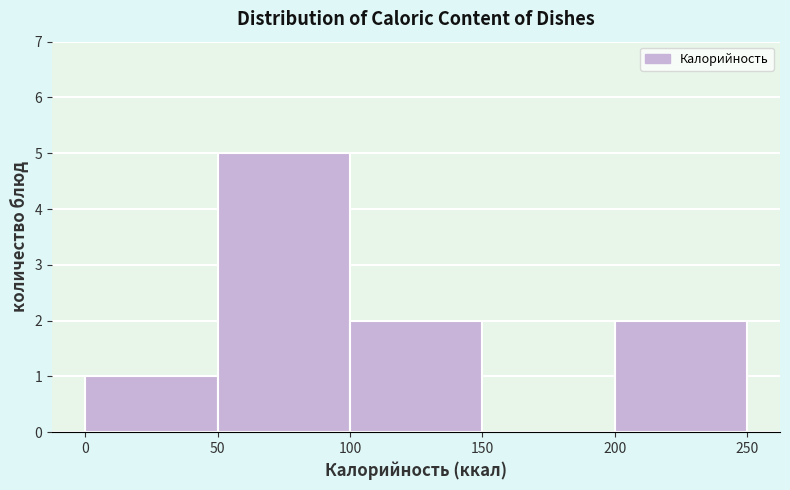

How tall is the bar that spans 50 to 100 on the x-axis? The values are not printed on the chart, so give them approximately, as read against the axis.

5